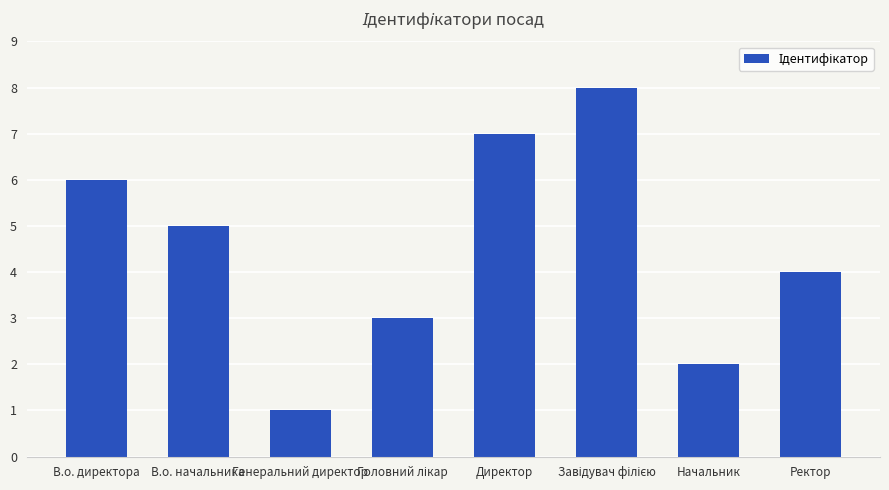

Which has a higher value, Начальник or Генеральний директор?

Начальник